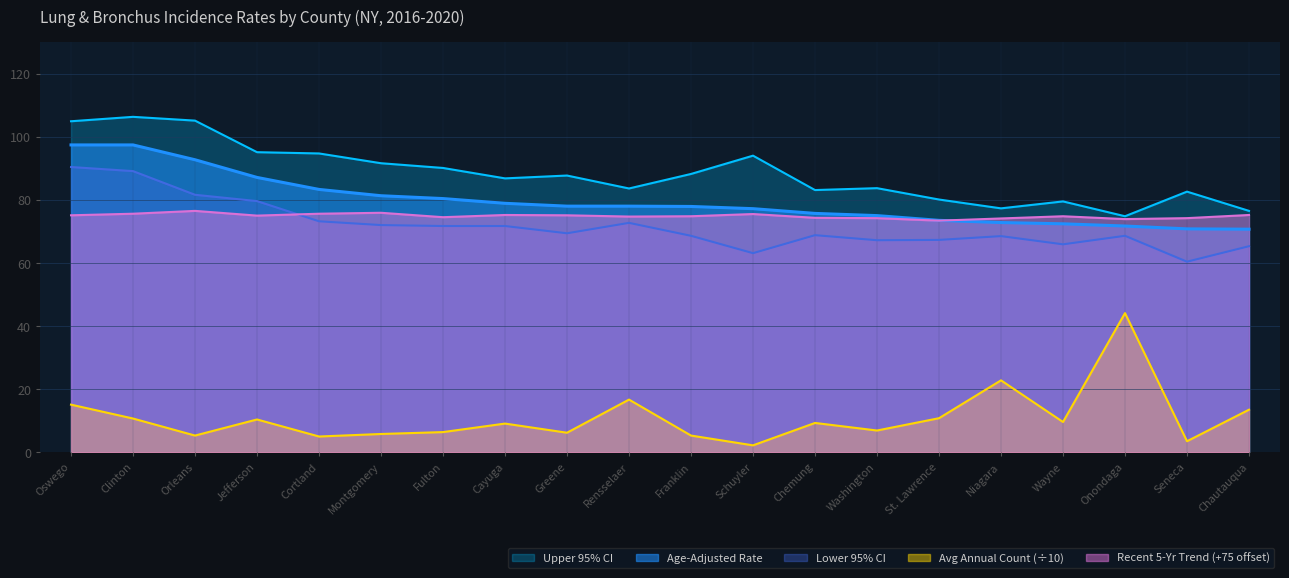

Which series has the widest spread of values?

Avg Annual Count (÷10)